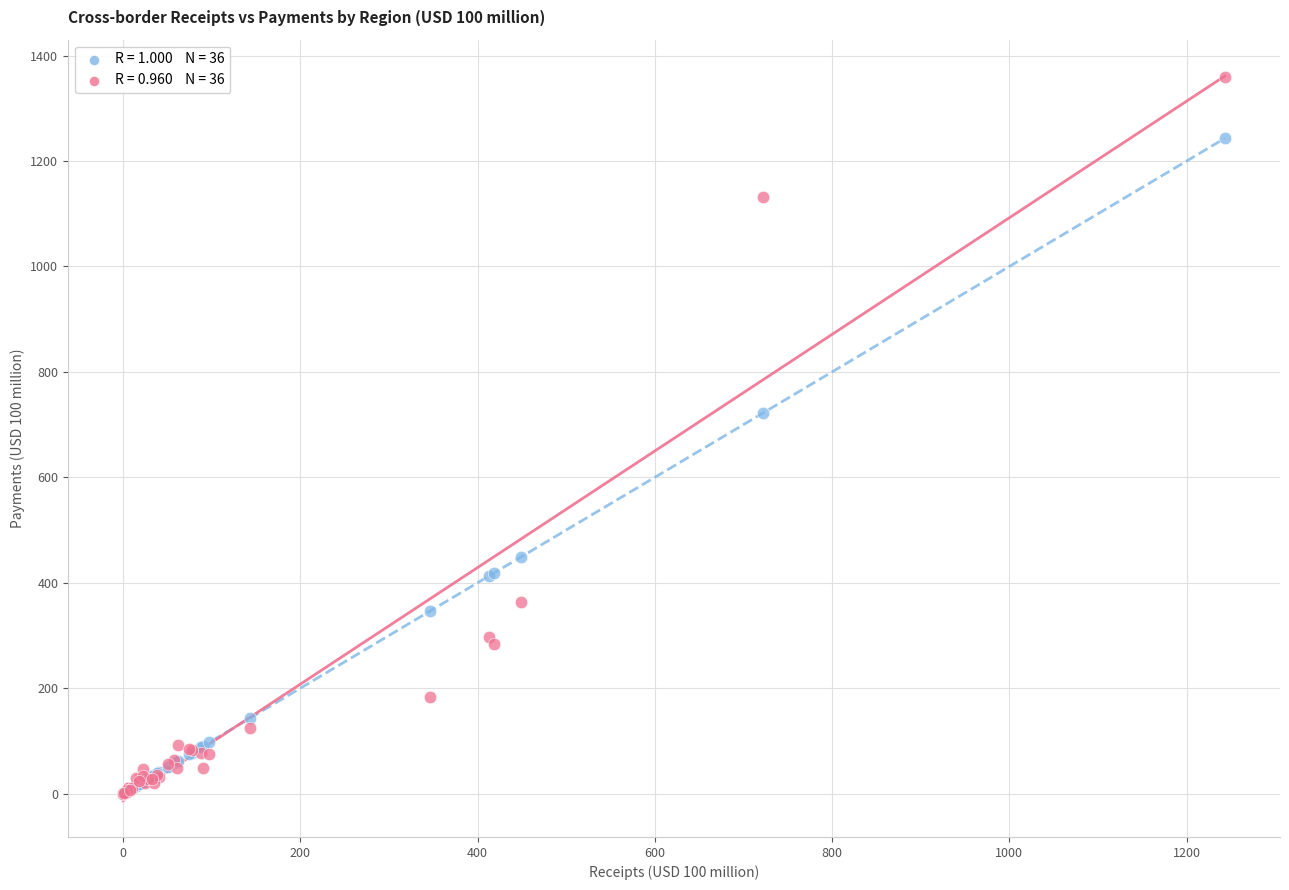

Across all series, what Y value is closest to 679?

722.3